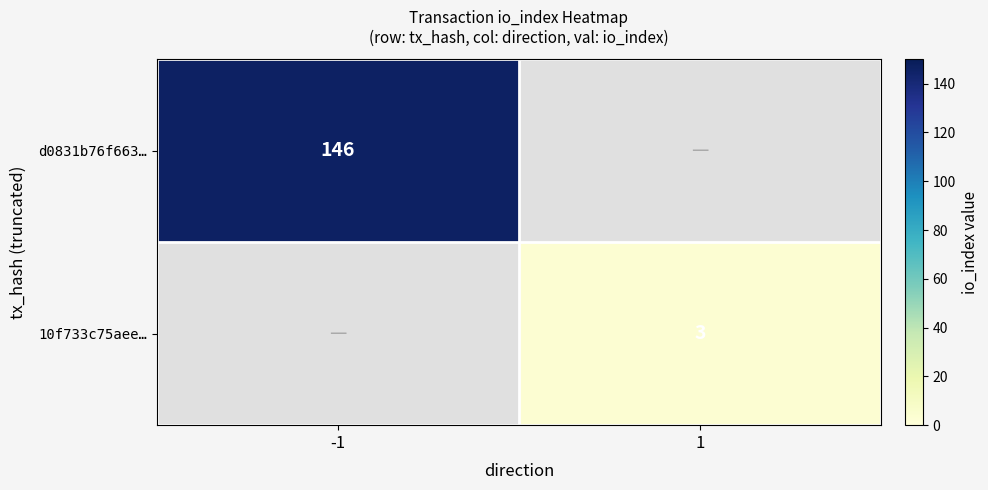

The value of 10f733c75aee… at 1 is 4. True or false?

False